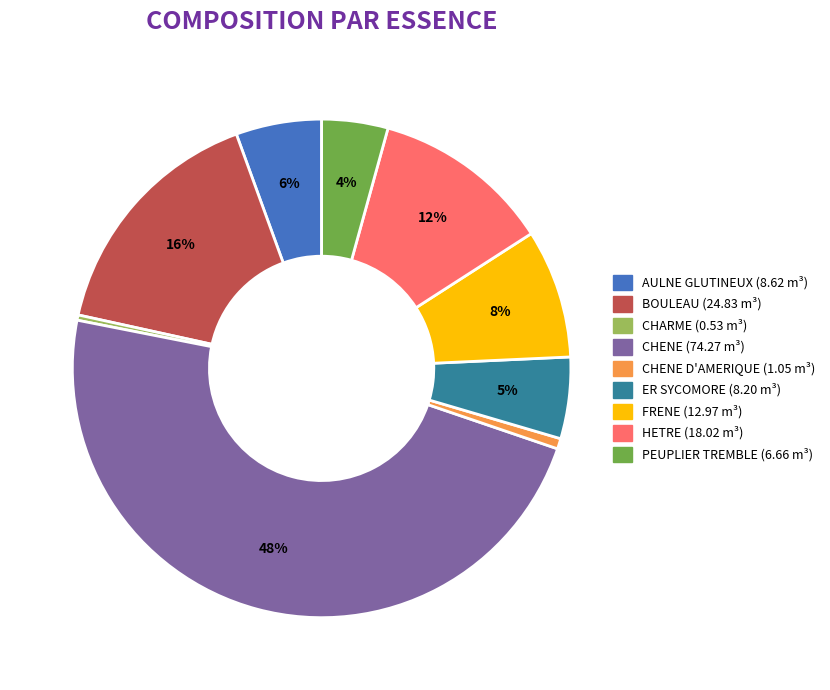

Is there any slice that represents more than half of the pie?

No